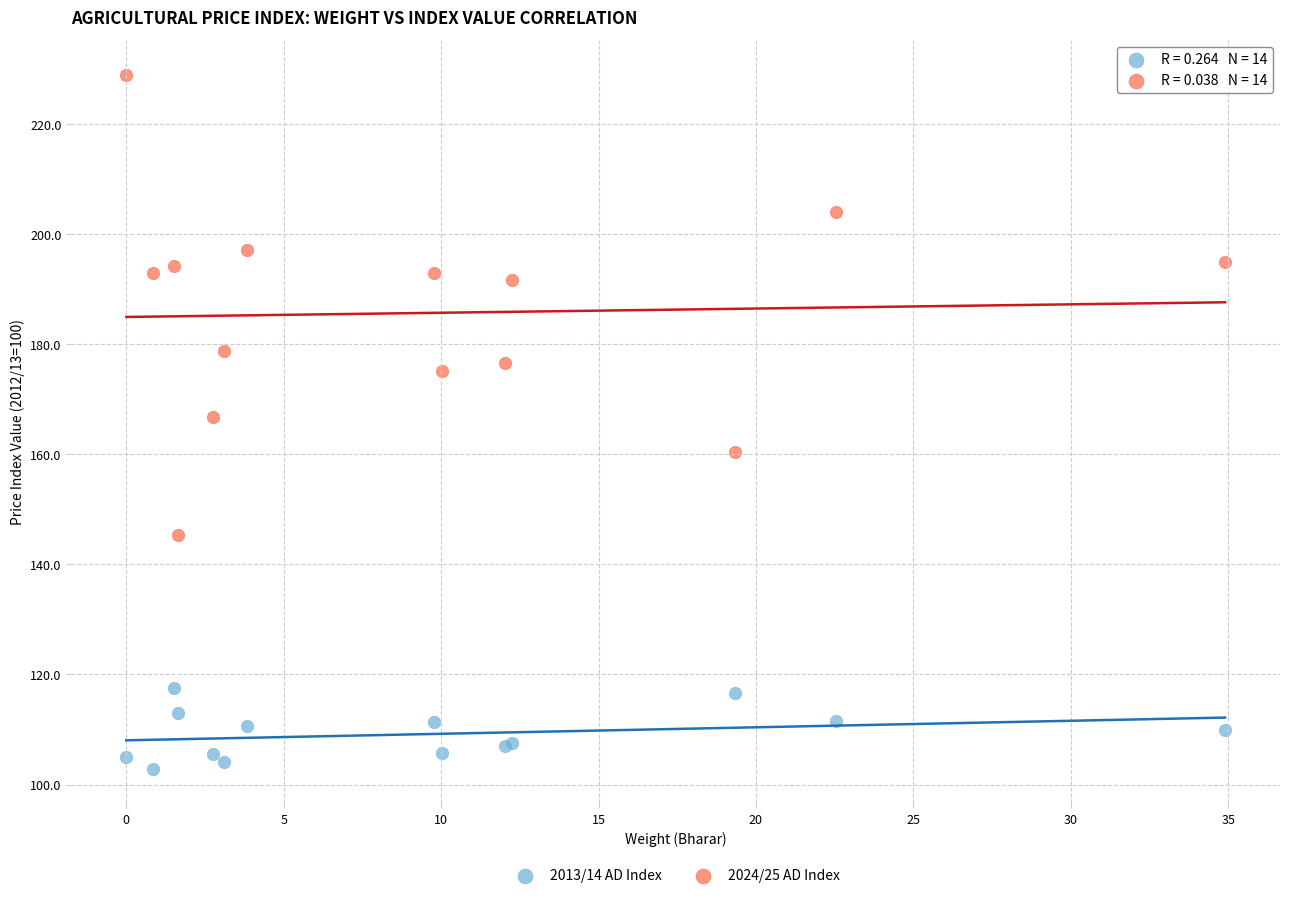

What are all the series names shown in the legend?

2013/14 AD Index, 2024/25 AD Index